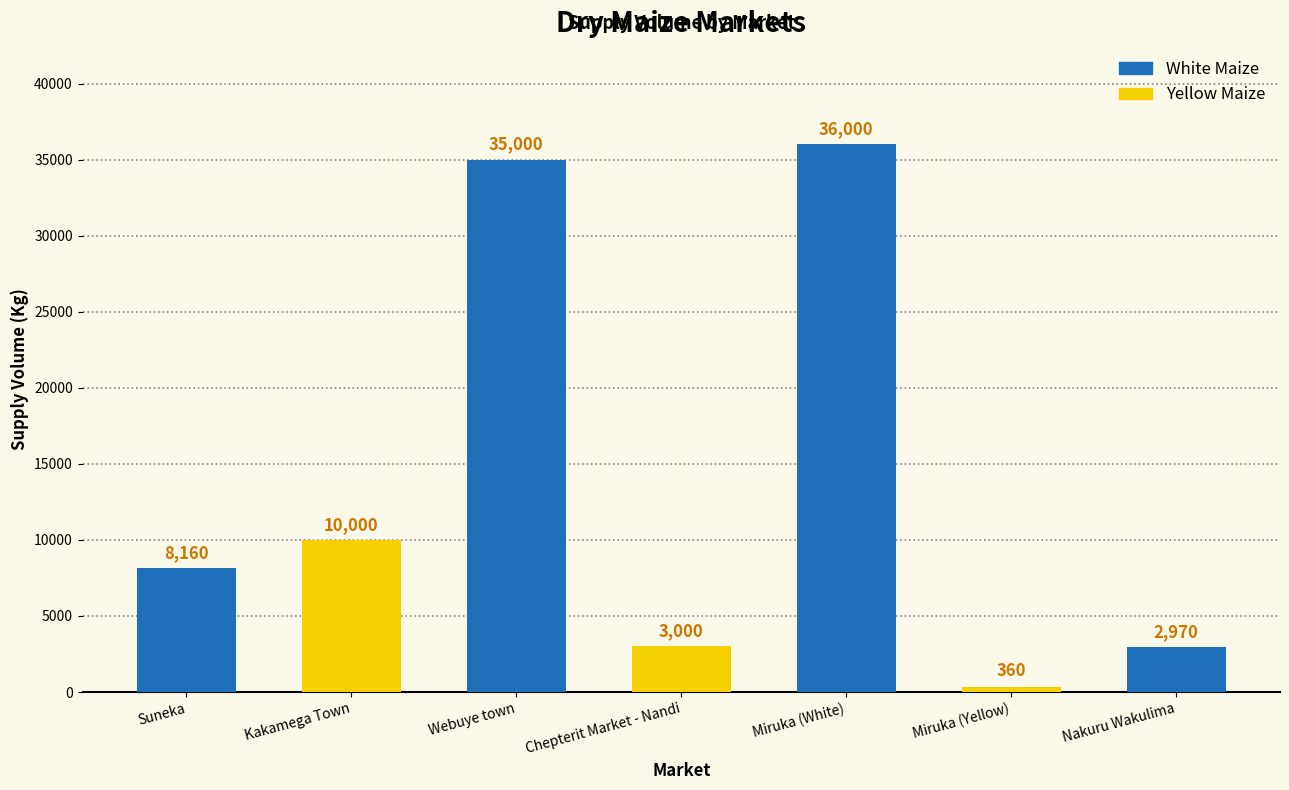

What position from the left is Miruka (White)?

5